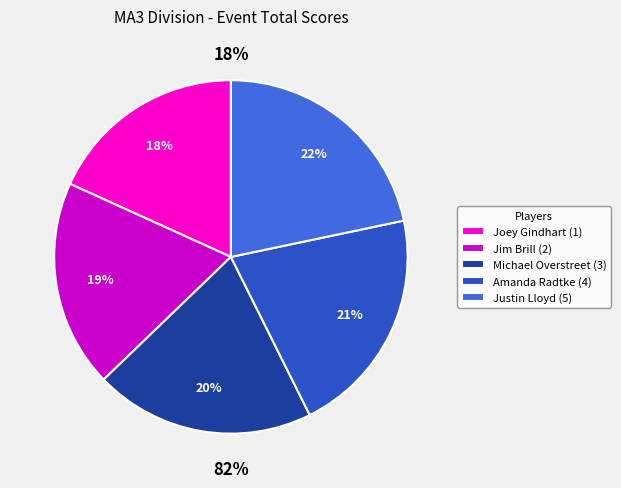

Is there a majority slice in this chart?

No